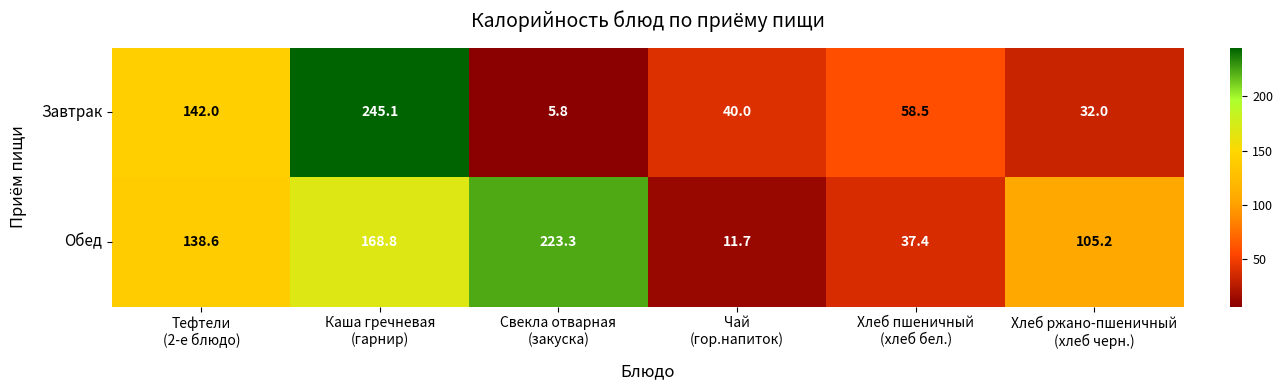

At Хлеб ржано-пшеничный
(хлеб черн.), list the series in order from smallest to largest.

Завтрак, Обед